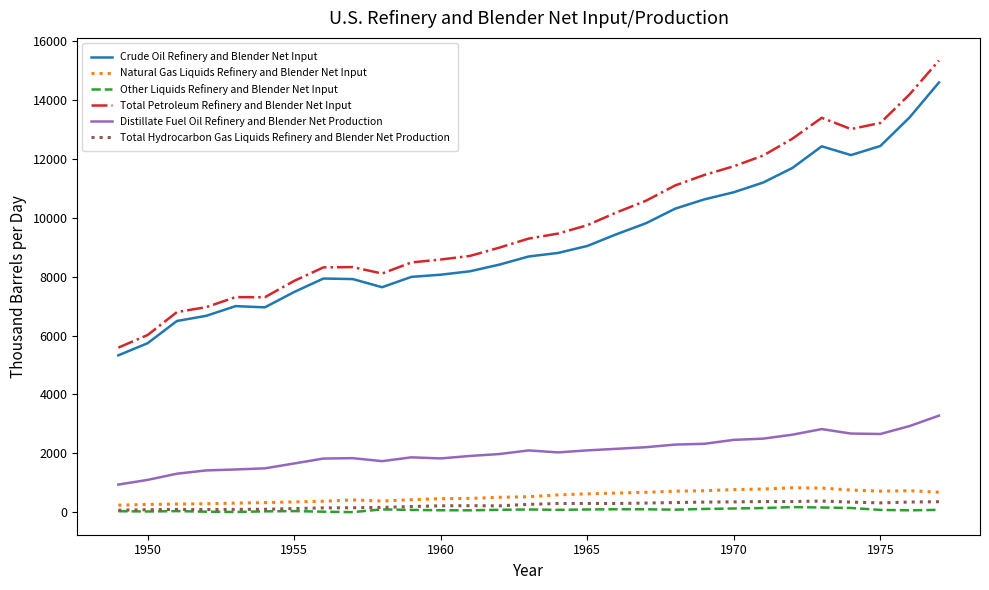

How many values in the Other Liquids Refinery and Blender Net Input series are below 73?

14